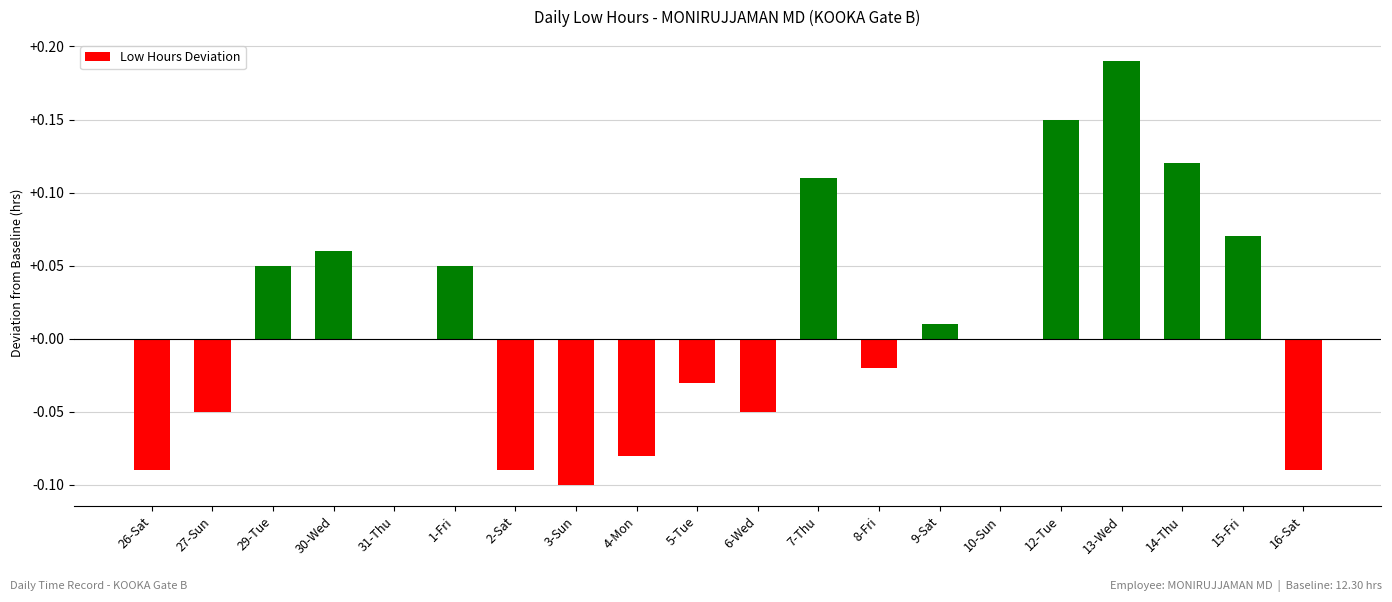

Are the bars horizontal?

No